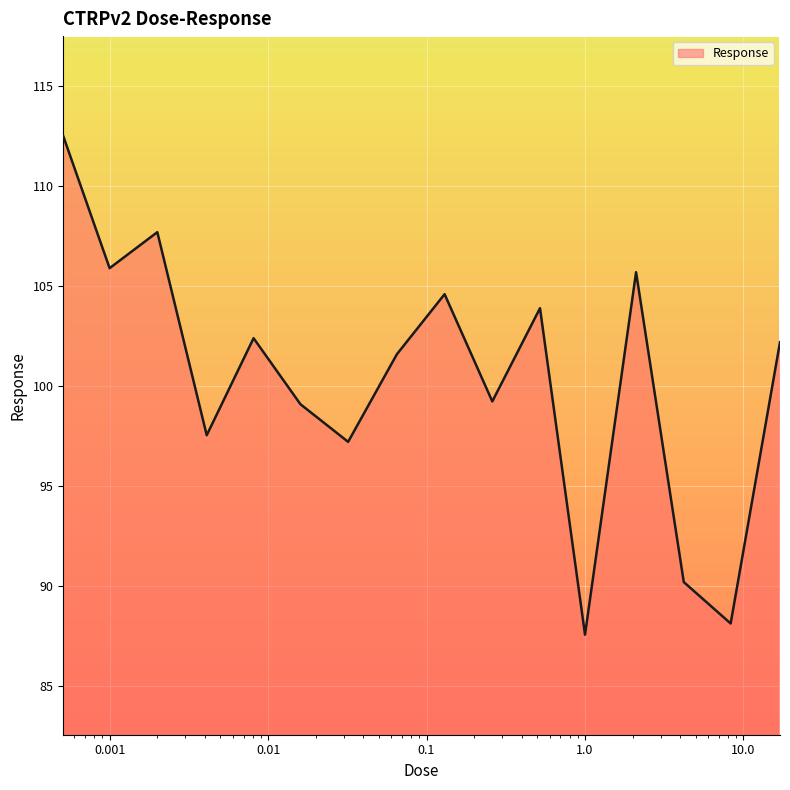

What is the sum of all values?

1605.5